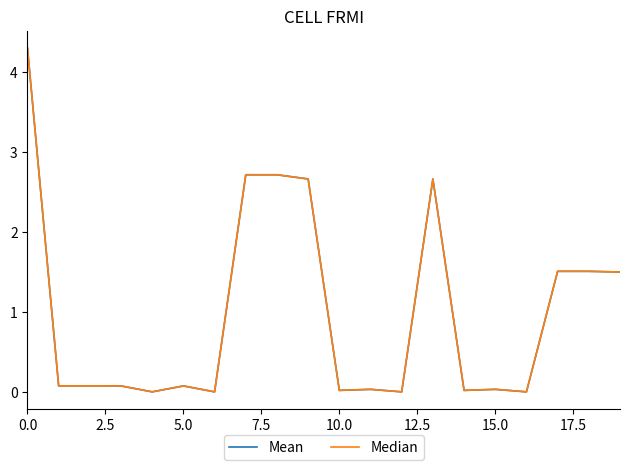

Is this an area chart (filled region under the line)?

No